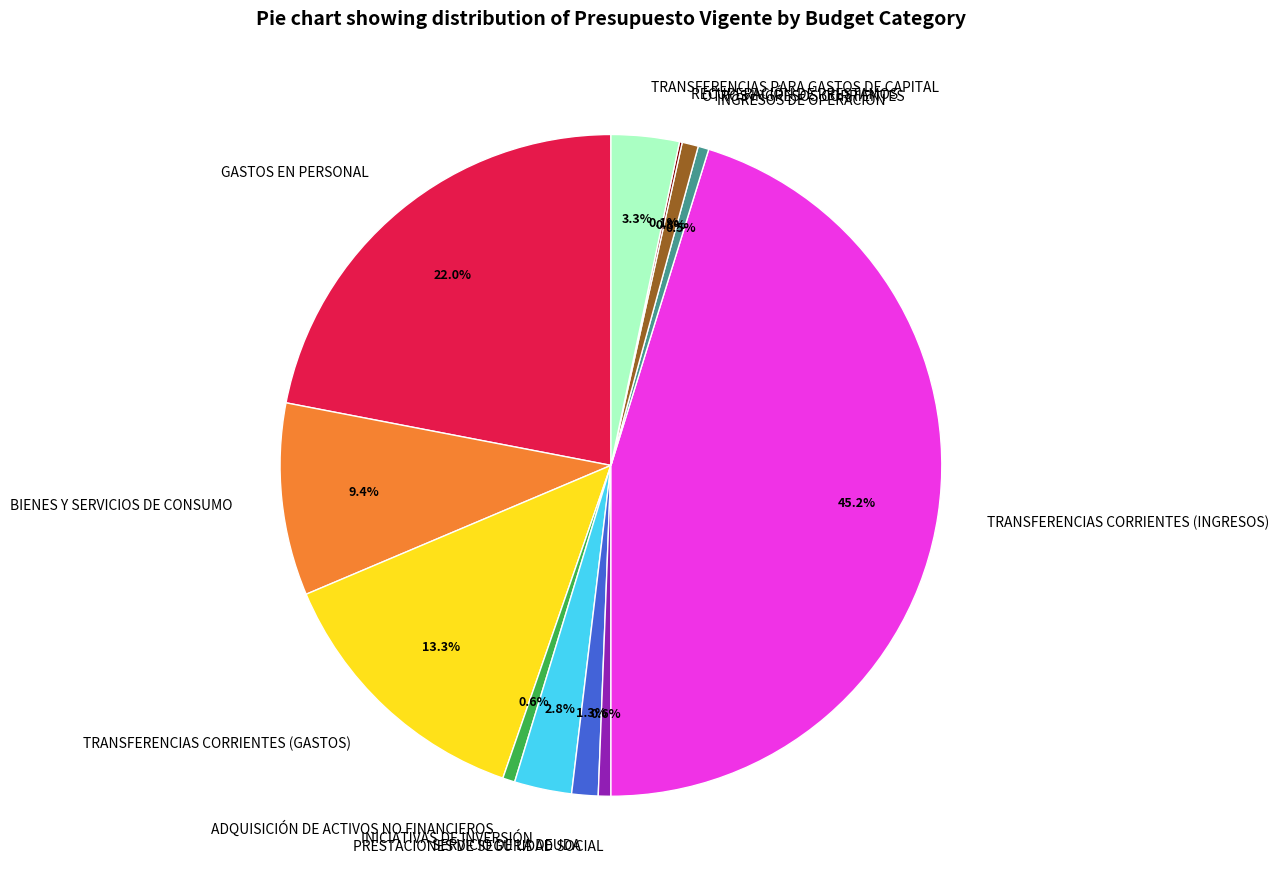

Is it true that TRANSFERENCIAS CORRIENTES (GASTOS) is 13% of the pie?

True